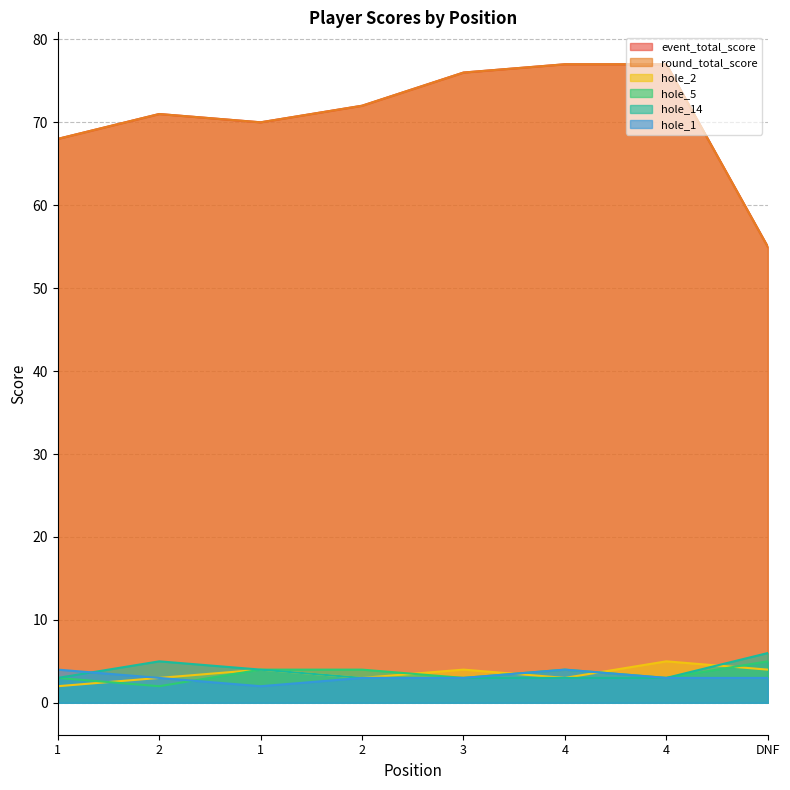

Does the chart have visible grid lines?

Yes